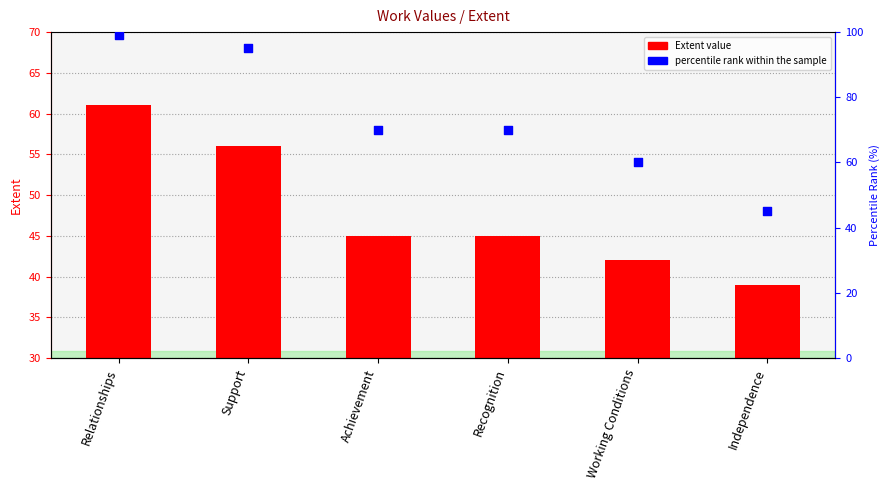

Which series has the largest total across all categories?

percentile rank within the sample